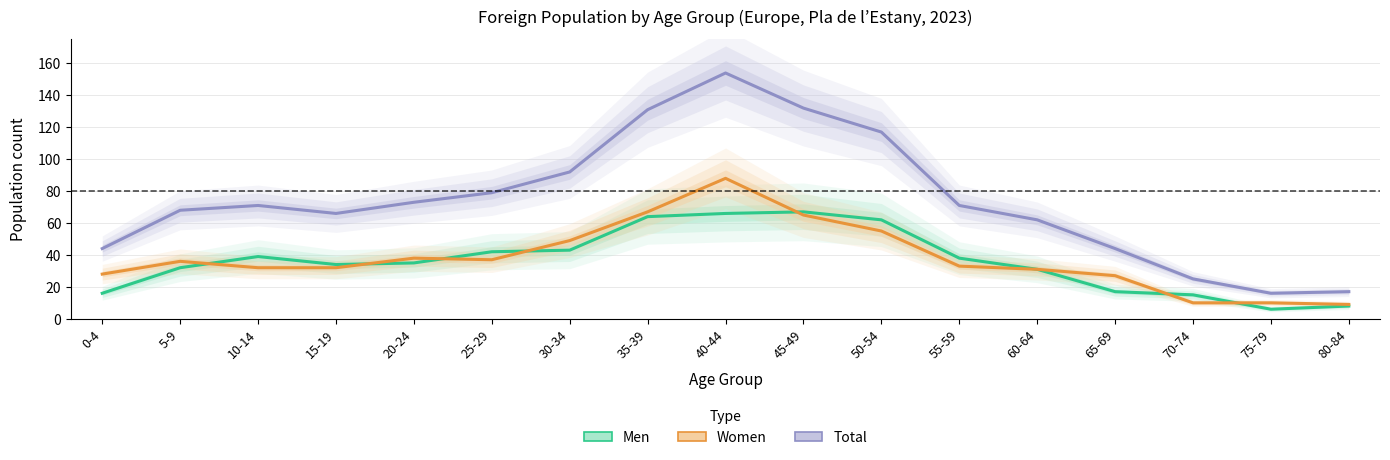

What is the difference between the Total values at 60-64 and 45-49?

70